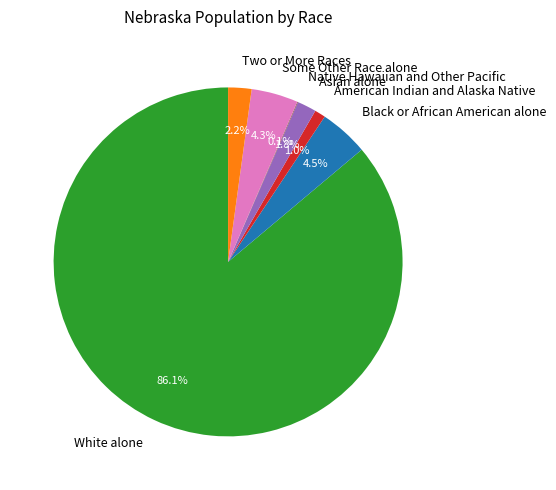

Is there any slice that represents more than half of the pie?

Yes